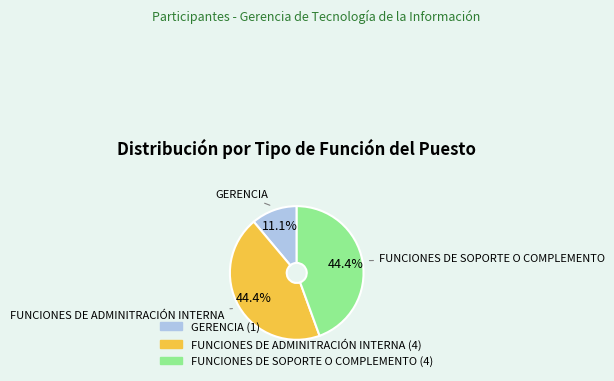

To the nearest percent, what is the difference between the GERENCIA and FUNCIONES DE SOPORTE O COMPLEMENTO slice percentages?

33%